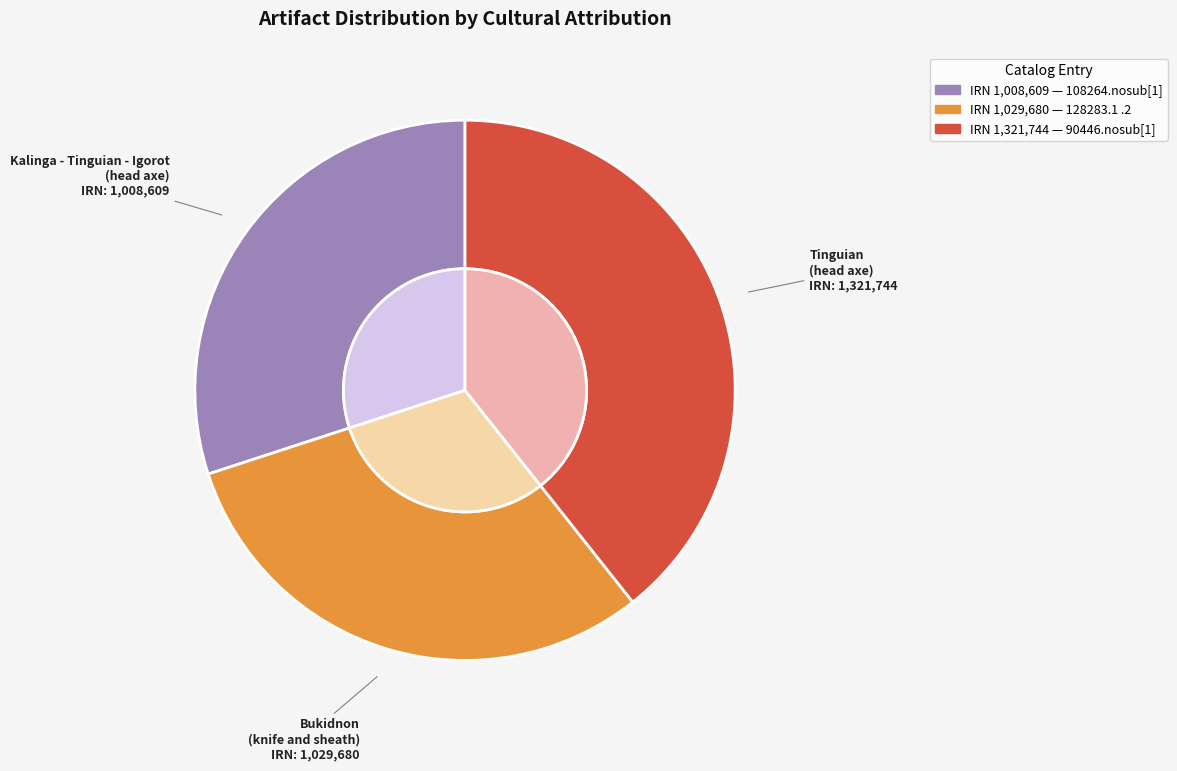

To the nearest percent, what percentage of the pie is Bukidnon
(knife and sheath)?

31%